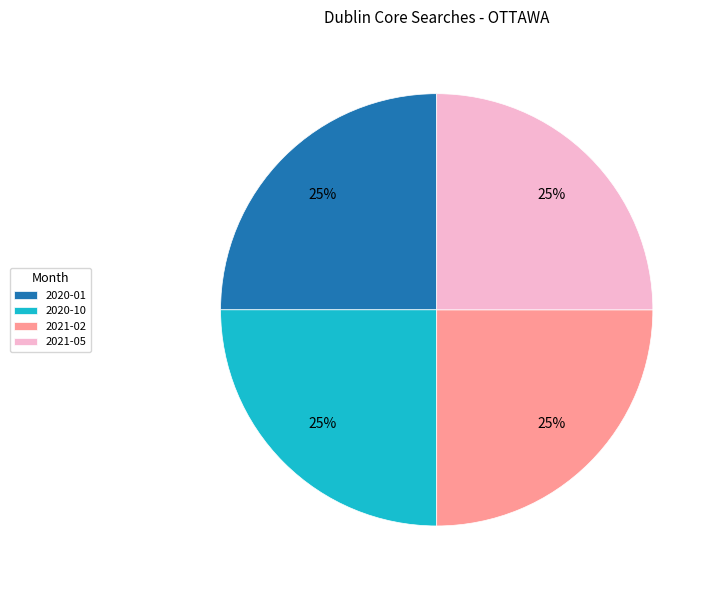

True or false: 2021-02 accounts for 15% of the total.

False